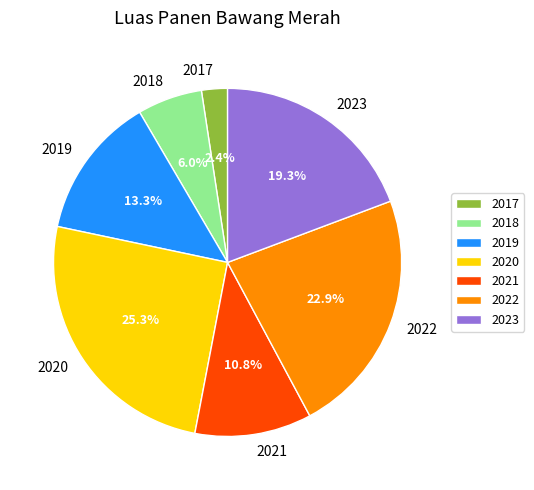

True or false: 2022 accounts for 29% of the total.

False